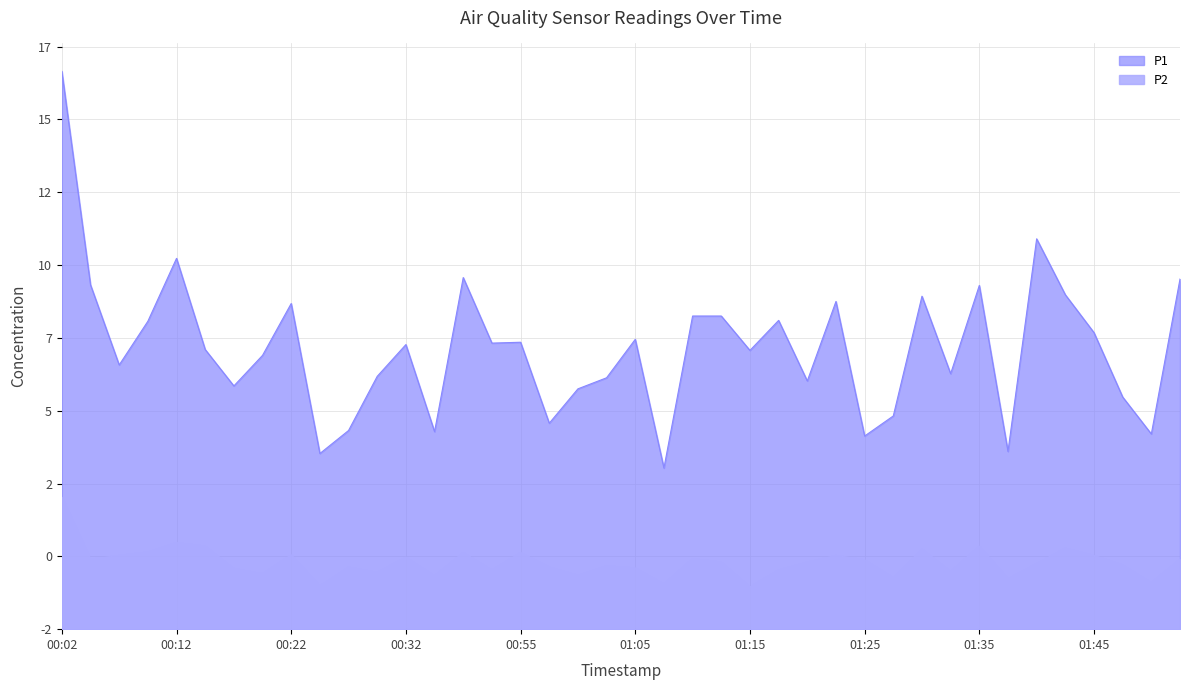

The value of P2 at 00:47 is 3.6. True or false?

False